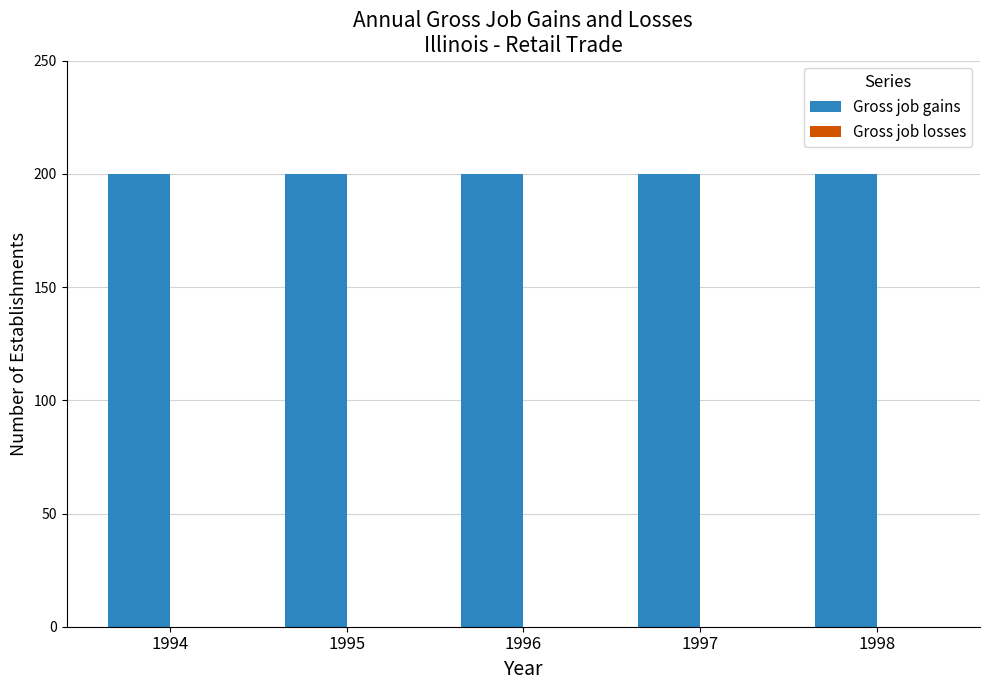

Reading right to left, what are all the values shown in this chart?

Gross job gains: 1998=200	1997=200	1996=200	1995=200	1994=200
Gross job losses: 1998=0	1997=0	1996=0	1995=0	1994=0